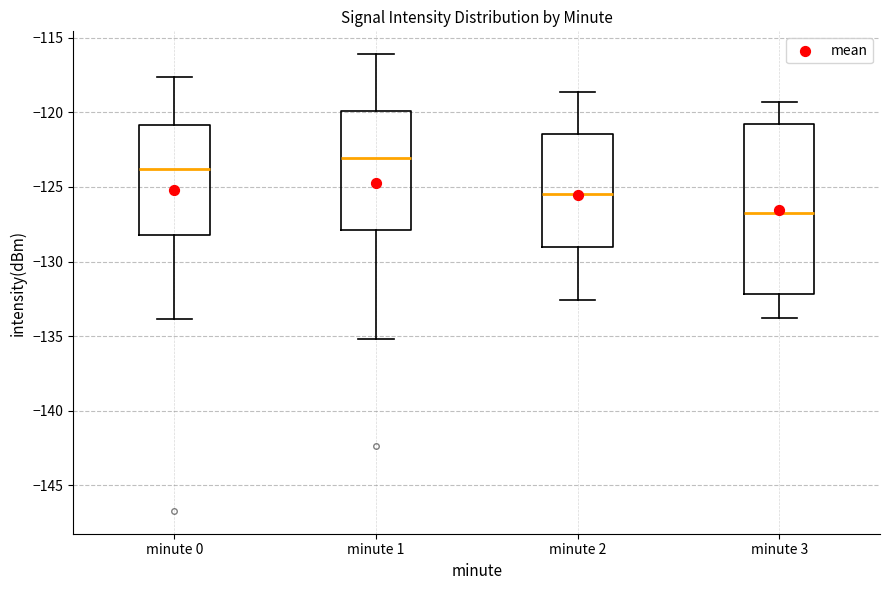

Comparing the boxes themselves (not the whiskers), which one is the tallest?

minute 3